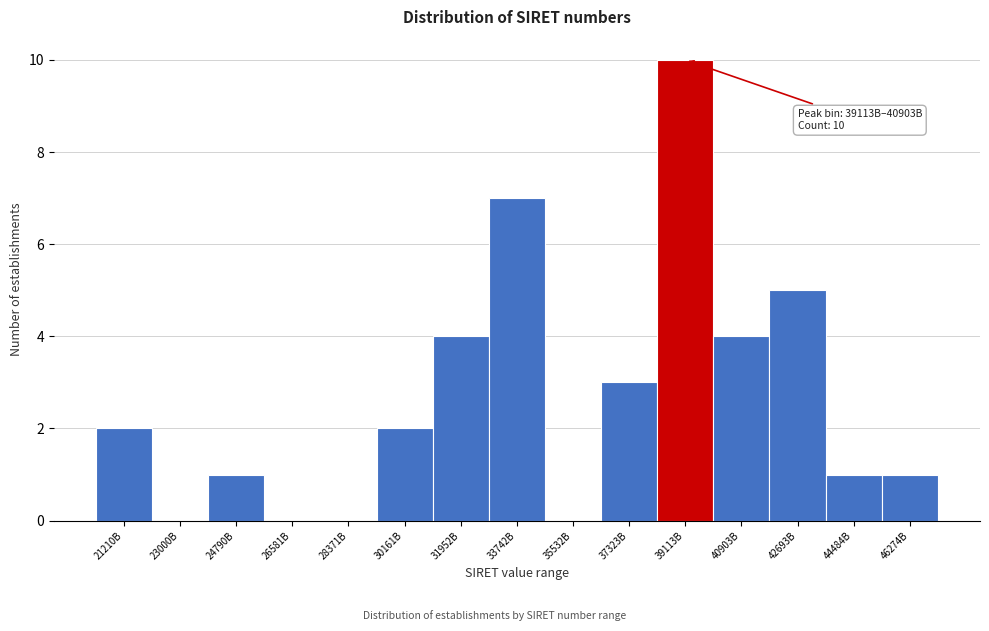

Reading right to left, what are all the values shown in this chart?

46274B=1	44484B=1	42693B=5	40903B=4	39113B=10	37323B=3	35532B=0	33742B=7	31952B=4	30161B=2	28371B=0	26581B=0	24790B=1	23000B=0	21210B=2